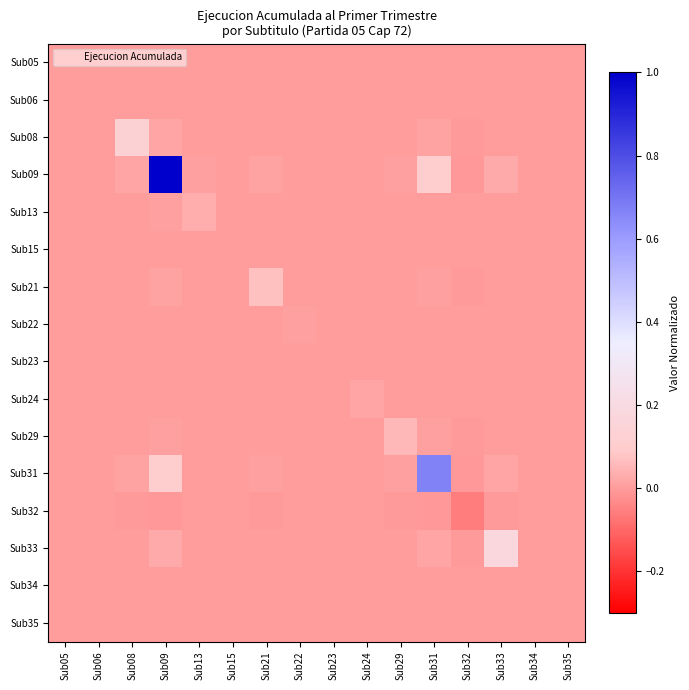

Reading right to left, transcribe all the data shown in this chart.

Sub05: Sub35=0.0	Sub34=0.0	Sub33=0.0	Sub32=-0.0	Sub31=0.0	Sub29=0.0	Sub24=0.0	Sub23=0.0	Sub22=0.0	Sub21=0.0	Sub15=0.0	Sub13=0.0	Sub09=0.0	Sub08=0.0	Sub06=0.0	Sub05=0.0
Sub06: Sub35=0.0	Sub34=0.0	Sub33=0.0	Sub32=-0.0	Sub31=0.0	Sub29=0.0	Sub24=0.0	Sub23=0.0	Sub22=0.0	Sub21=0.0	Sub15=0.0	Sub13=0.0	Sub09=0.0	Sub08=0.0	Sub06=0.0	Sub05=0.0
Sub08: Sub35=0.0	Sub34=0.0	Sub33=0.0	Sub32=-0.0	Sub31=0.0	Sub29=0.0	Sub24=0.0	Sub23=0.0	Sub22=0.0	Sub21=0.0	Sub15=0.0	Sub13=0.0	Sub09=0.0	Sub08=0.1	Sub06=0.0	Sub05=0.0
Sub09: Sub35=0.0	Sub34=0.0	Sub33=0.0	Sub32=-0.0	Sub31=0.1	Sub29=0.0	Sub24=0.0	Sub23=0.0	Sub22=0.0	Sub21=0.0	Sub15=0.0	Sub13=0.0	Sub09=1.0	Sub08=0.0	Sub06=0.0	Sub05=0.0
Sub13: Sub35=0.0	Sub34=0.0	Sub33=0.0	Sub32=-0.0	Sub31=0.0	Sub29=0.0	Sub24=0.0	Sub23=0.0	Sub22=0.0	Sub21=0.0	Sub15=0.0	Sub13=0.0	Sub09=0.0	Sub08=0.0	Sub06=0.0	Sub05=0.0
Sub15: Sub35=0.0	Sub34=0.0	Sub33=0.0	Sub32=-0.0	Sub31=0.0	Sub29=0.0	Sub24=0.0	Sub23=0.0	Sub22=0.0	Sub21=0.0	Sub15=0.0	Sub13=0.0	Sub09=0.0	Sub08=0.0	Sub06=0.0	Sub05=0.0
Sub21: Sub35=0.0	Sub34=0.0	Sub33=0.0	Sub32=-0.0	Sub31=0.0	Sub29=0.0	Sub24=0.0	Sub23=0.0	Sub22=0.0	Sub21=0.1	Sub15=0.0	Sub13=0.0	Sub09=0.0	Sub08=0.0	Sub06=0.0	Sub05=0.0
Sub22: Sub35=0.0	Sub34=0.0	Sub33=0.0	Sub32=-0.0	Sub31=0.0	Sub29=0.0	Sub24=0.0	Sub23=0.0	Sub22=0.0	Sub21=0.0	Sub15=0.0	Sub13=0.0	Sub09=0.0	Sub08=0.0	Sub06=0.0	Sub05=0.0
Sub23: Sub35=0.0	Sub34=0.0	Sub33=0.0	Sub32=-0.0	Sub31=0.0	Sub29=0.0	Sub24=0.0	Sub23=0.0	Sub22=0.0	Sub21=0.0	Sub15=0.0	Sub13=0.0	Sub09=0.0	Sub08=0.0	Sub06=0.0	Sub05=0.0
Sub24: Sub35=0.0	Sub34=0.0	Sub33=0.0	Sub32=-0.0	Sub31=0.0	Sub29=0.0	Sub24=0.0	Sub23=0.0	Sub22=0.0	Sub21=0.0	Sub15=0.0	Sub13=0.0	Sub09=0.0	Sub08=0.0	Sub06=0.0	Sub05=0.0
Sub29: Sub35=0.0	Sub34=0.0	Sub33=0.0	Sub32=-0.0	Sub31=0.0	Sub29=0.1	Sub24=0.0	Sub23=0.0	Sub22=0.0	Sub21=0.0	Sub15=0.0	Sub13=0.0	Sub09=0.0	Sub08=0.0	Sub06=0.0	Sub05=0.0
Sub31: Sub35=0.0	Sub34=0.0	Sub33=0.0	Sub32=-0.0	Sub31=0.7	Sub29=0.0	Sub24=0.0	Sub23=0.0	Sub22=0.0	Sub21=0.0	Sub15=0.0	Sub13=0.0	Sub09=0.1	Sub08=0.0	Sub06=0.0	Sub05=0.0
Sub32: Sub35=-0.0	Sub34=-0.0	Sub33=-0.0	Sub32=-0.1	Sub31=-0.0	Sub29=-0.0	Sub24=-0.0	Sub23=-0.0	Sub22=-0.0	Sub21=-0.0	Sub15=-0.0	Sub13=-0.0	Sub09=-0.0	Sub08=-0.0	Sub06=-0.0	Sub05=-0.0
Sub33: Sub35=0.0	Sub34=0.0	Sub33=0.2	Sub32=-0.0	Sub31=0.0	Sub29=0.0	Sub24=0.0	Sub23=0.0	Sub22=0.0	Sub21=0.0	Sub15=0.0	Sub13=0.0	Sub09=0.0	Sub08=0.0	Sub06=0.0	Sub05=0.0
Sub34: Sub35=0.0	Sub34=0.0	Sub33=0.0	Sub32=-0.0	Sub31=0.0	Sub29=0.0	Sub24=0.0	Sub23=0.0	Sub22=0.0	Sub21=0.0	Sub15=0.0	Sub13=0.0	Sub09=0.0	Sub08=0.0	Sub06=0.0	Sub05=0.0
Sub35: Sub35=0.0	Sub34=0.0	Sub33=0.0	Sub32=-0.0	Sub31=0.0	Sub29=0.0	Sub24=0.0	Sub23=0.0	Sub22=0.0	Sub21=0.0	Sub15=0.0	Sub13=0.0	Sub09=0.0	Sub08=0.0	Sub06=0.0	Sub05=0.0